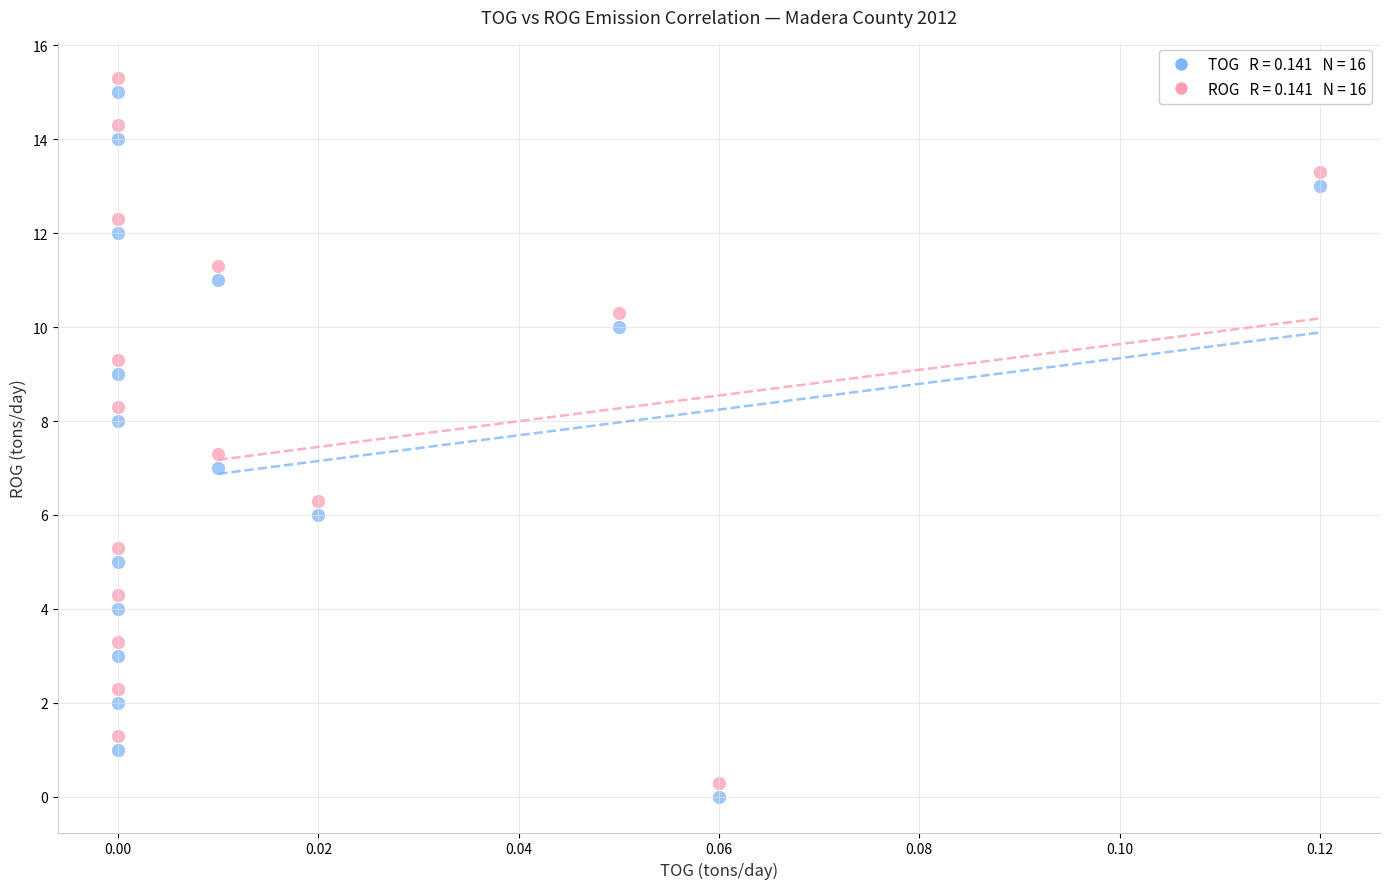

Across all data points, what is the range of Y values (max minus min)?

15.3